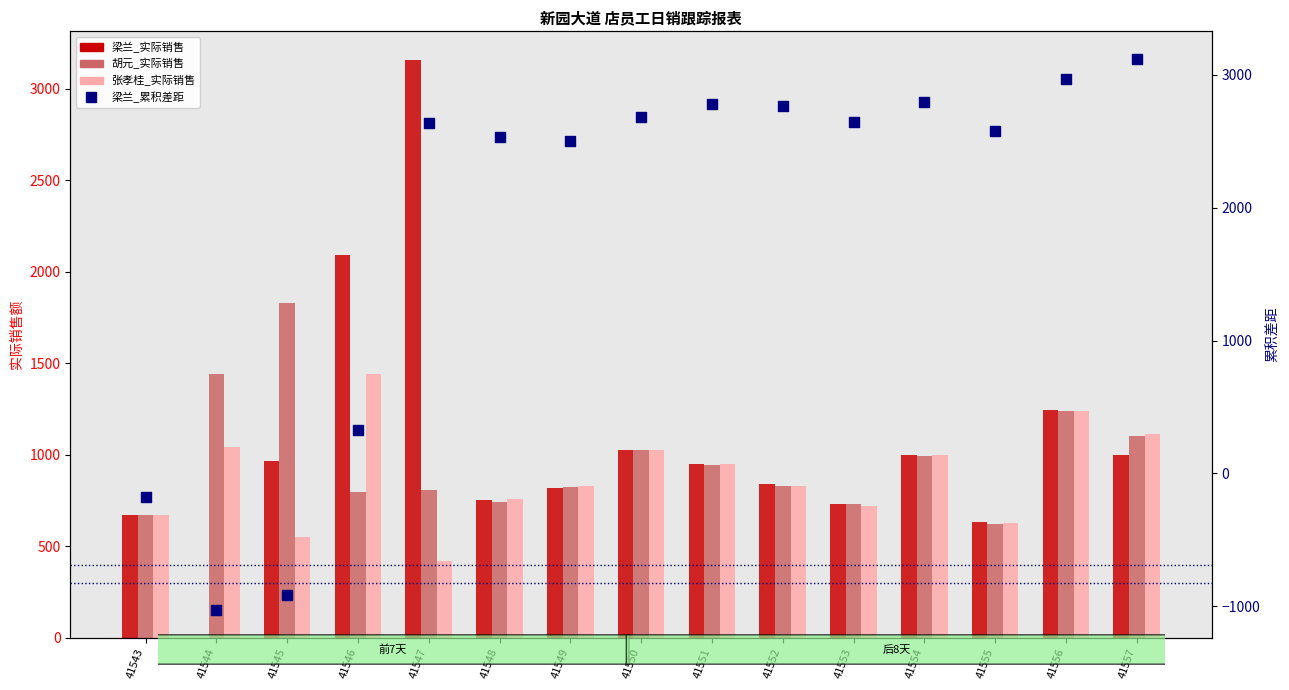

Which series reaches the minimum Y coordinate?

梁兰_累积差距